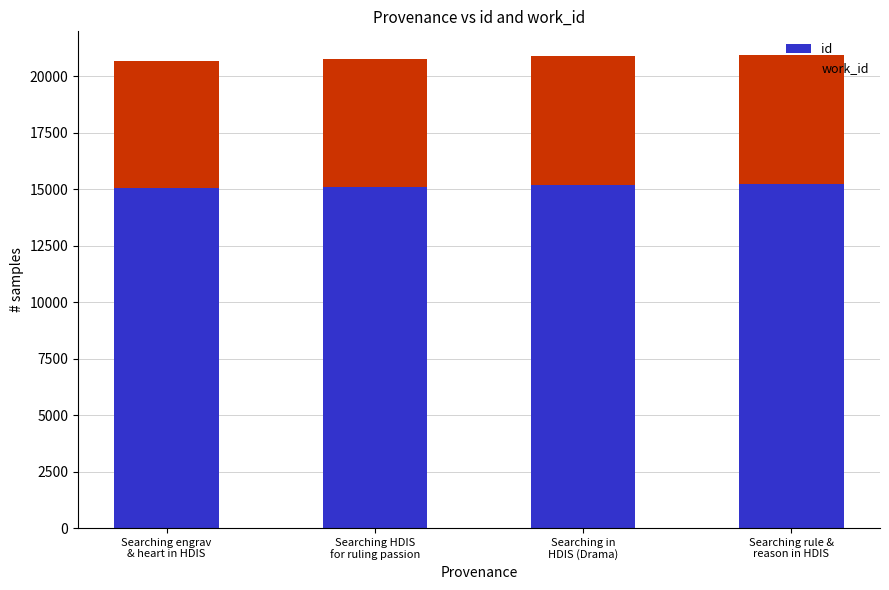

How many bars are there in total?

4